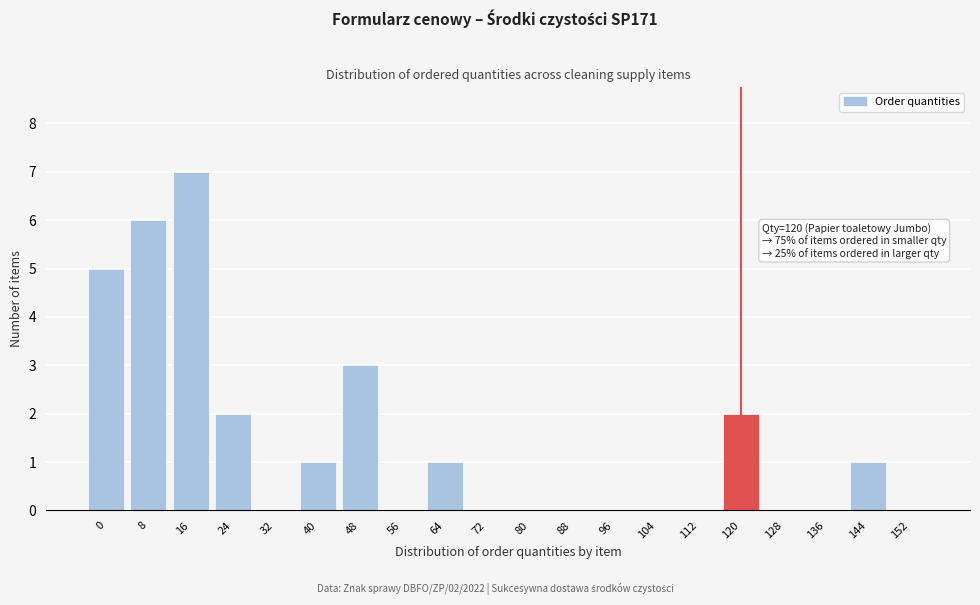

Reading left to right, list all the values displayed in this chart.

0=5	8=6	16=7	24=2	32=0	40=1	48=3	56=0	64=1	72=0	80=0	88=0	96=0	104=0	112=0	120=2	128=0	136=0	144=1	152=0